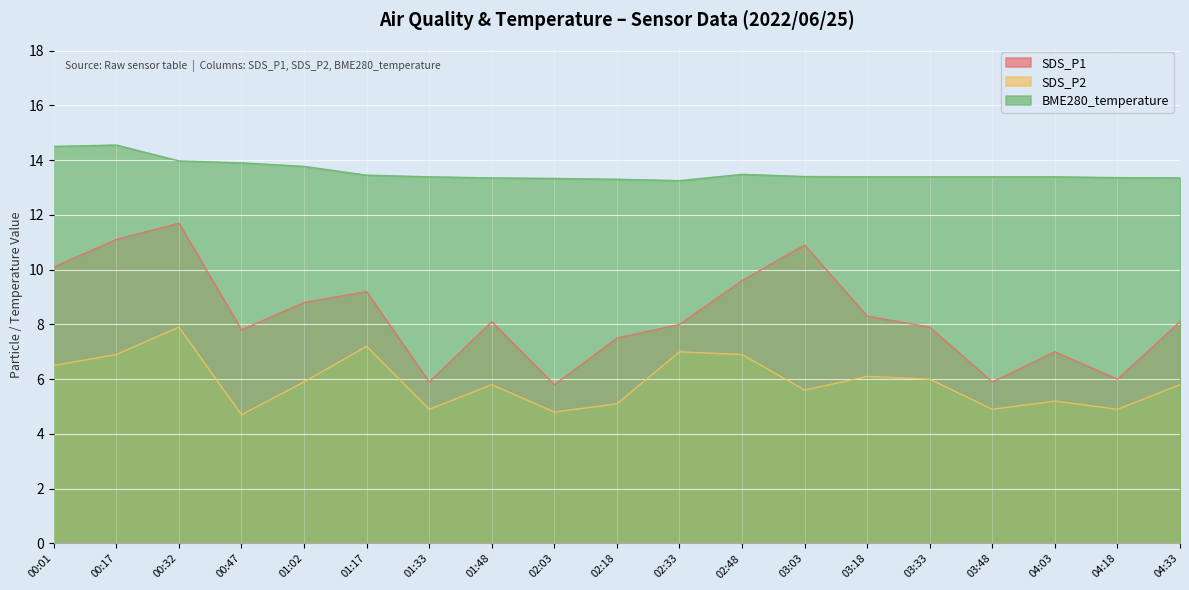

True or false: BME280_temperature and SDS_P2 cross at least once.

False